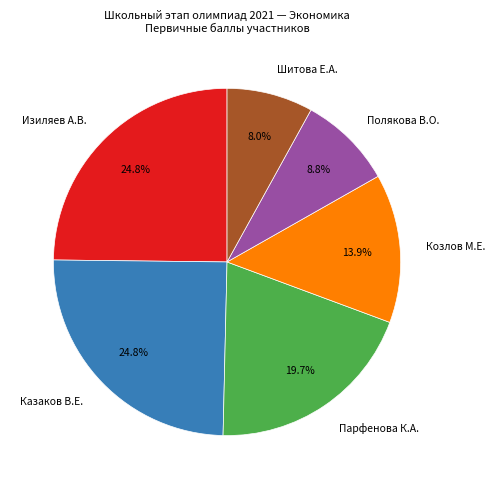

Between Казаков В.Е. and Шитова Е.А., which is larger?

Казаков В.Е.